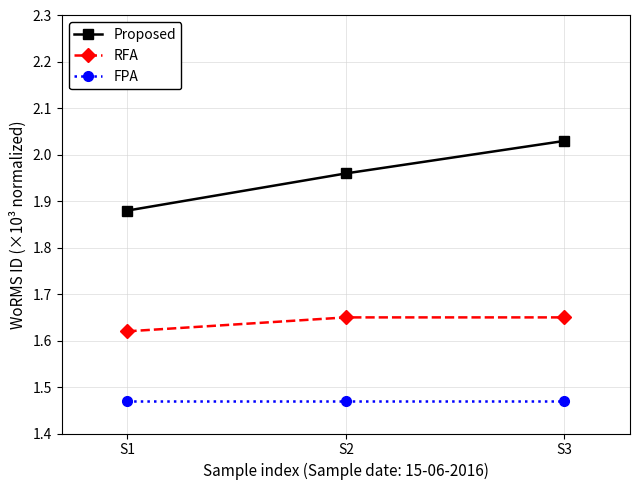

Rank the series by their maximum value, from highest to lowest.

Proposed, RFA, FPA